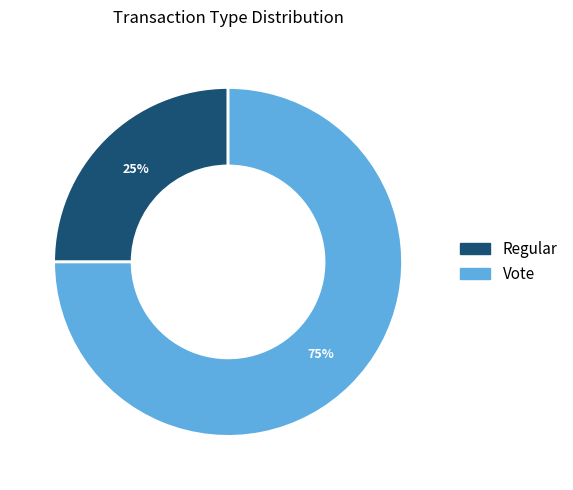

Which has a higher value, Regular or Vote?

Vote